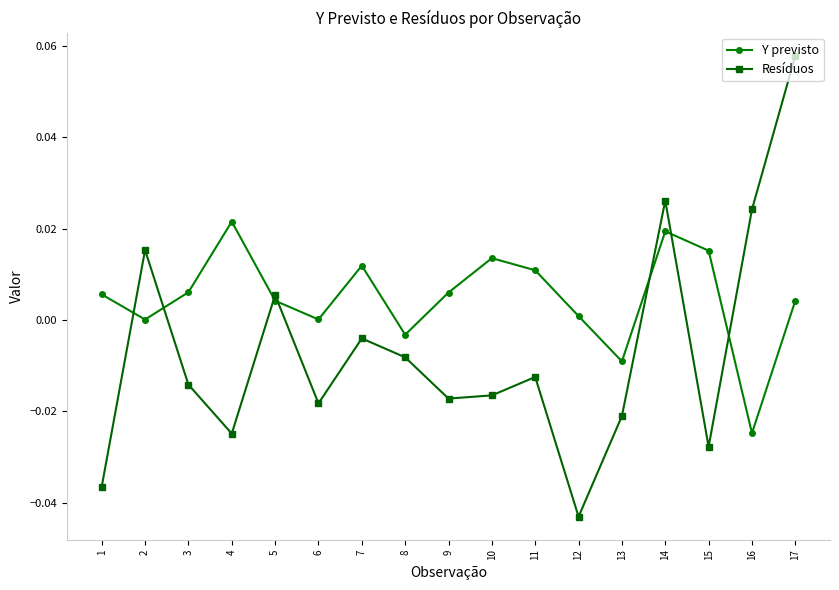

Count the number of data series in this chart.

2